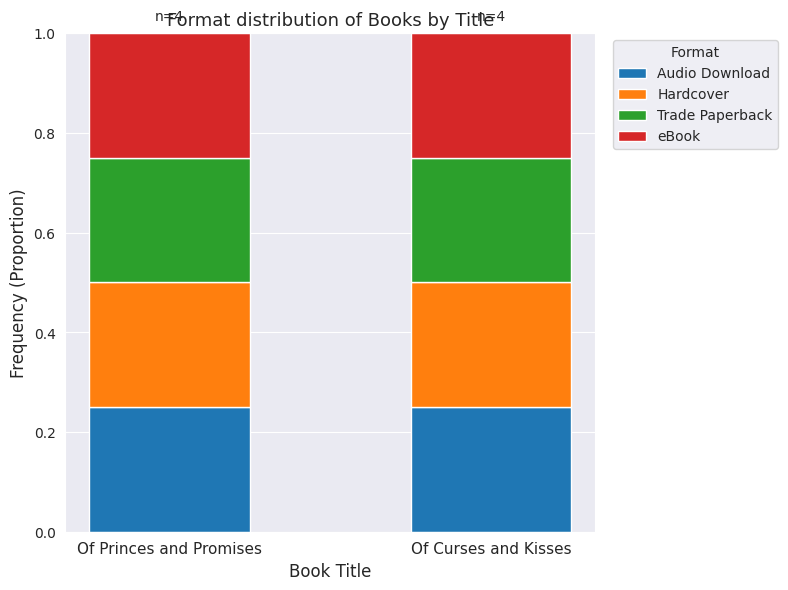

Between Of Princes and Promises and Of Curses and Kisses, which series saw the biggest shift?

Audio Download